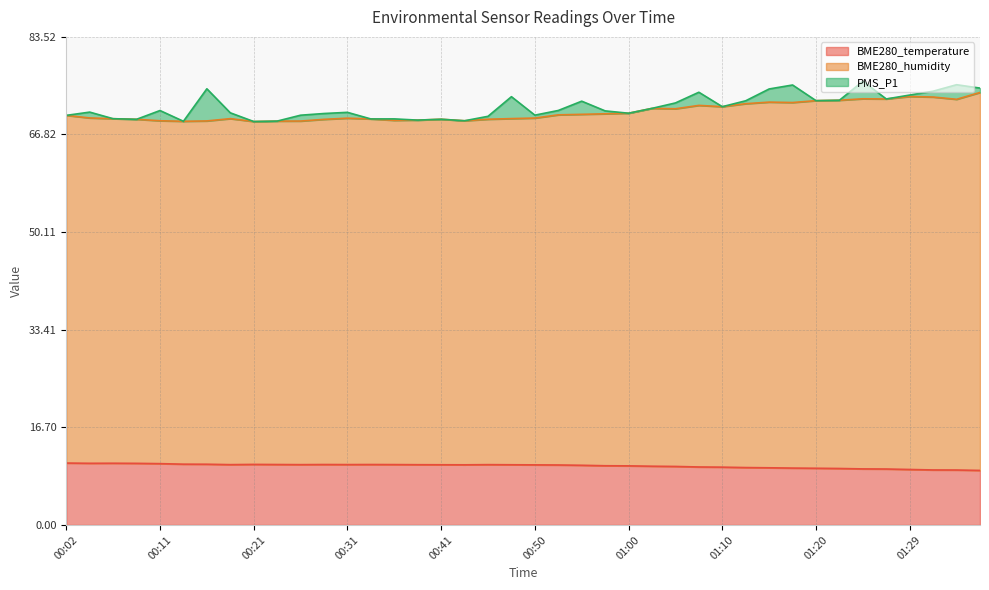

What is the value of the BME280_temperature point at the 29th from the left?

9.9